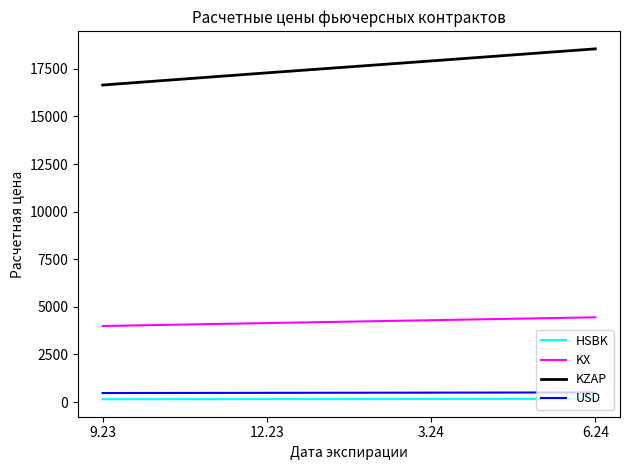

What is the minimum value for KX?

3994.4